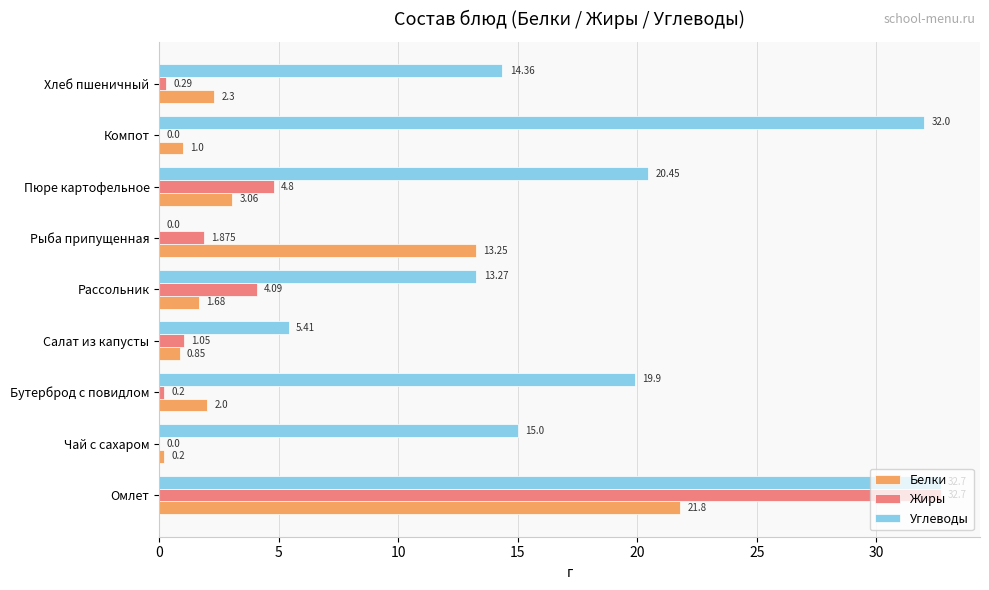

At which category does the chart reach its peak across all series?

Омлет